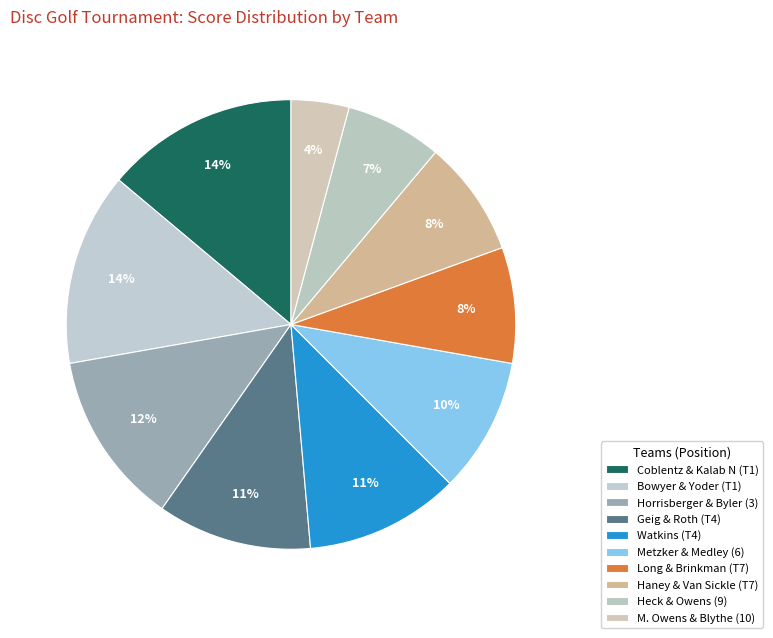

Is there any slice that represents more than half of the pie?

No